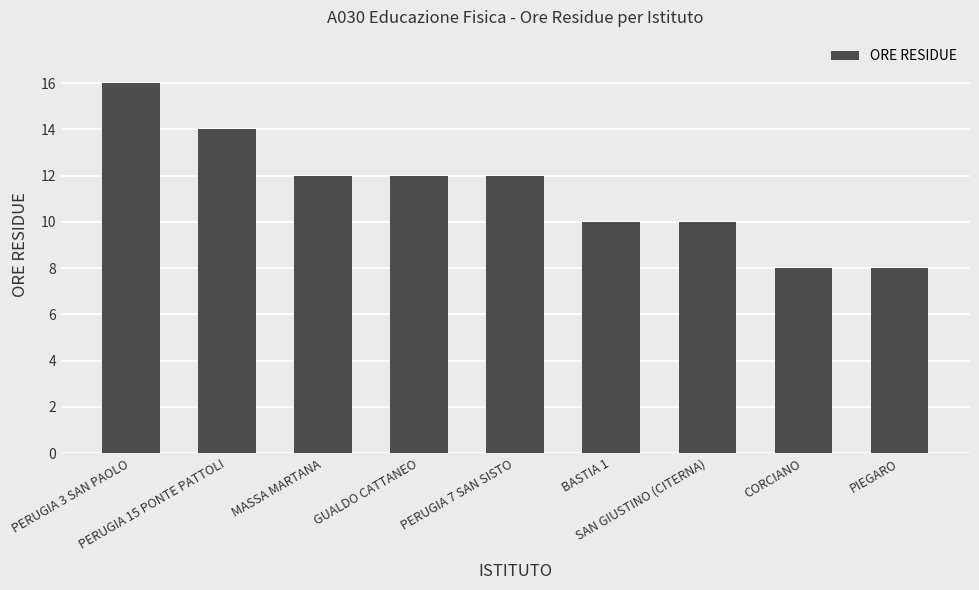

Reading right to left, extract all data points from this chart.

PIEGARO=8	CORCIANO=8	SAN GIUSTINO (CITERNA)=10	BASTIA 1=10	PERUGIA 7 SAN SISTO=12	GUALDO CATTANEO=12	MASSA MARTANA=12	PERUGIA 15 PONTE PATTOLI=14	PERUGIA 3 SAN PAOLO=16